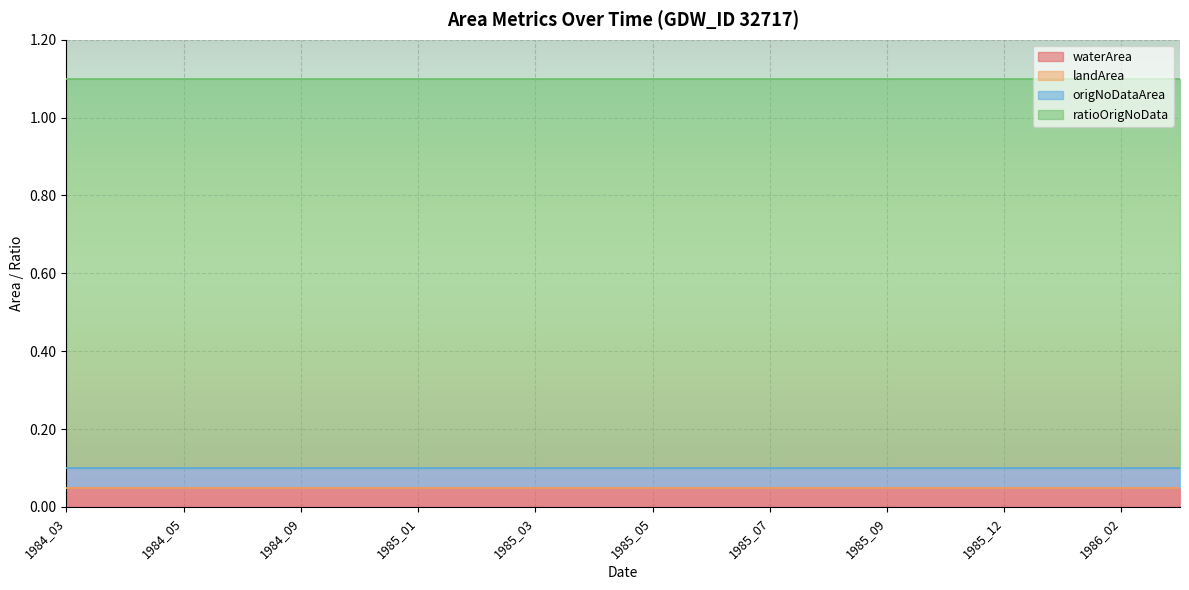

True or false: waterArea has a value of 0.1 at 1984_03.

True